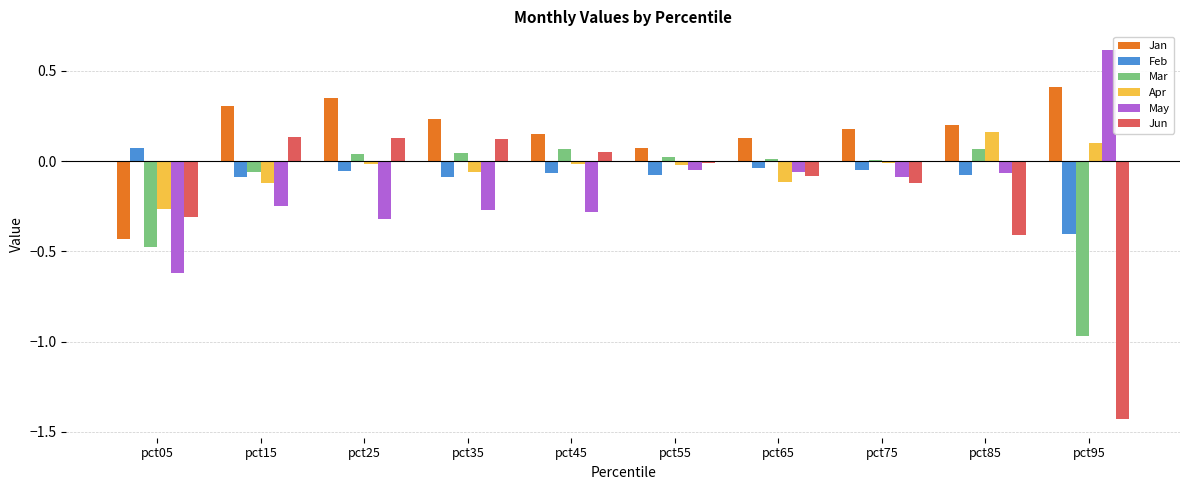

What is the greatest value displayed?

0.6